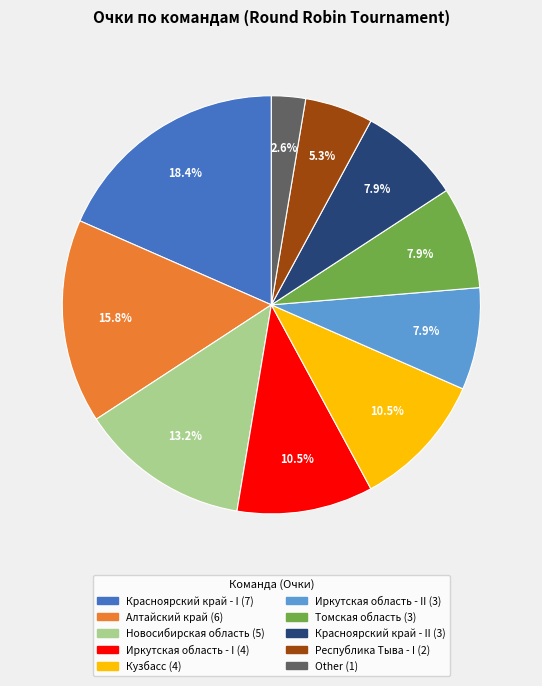

Is there any slice that represents more than half of the pie?

No